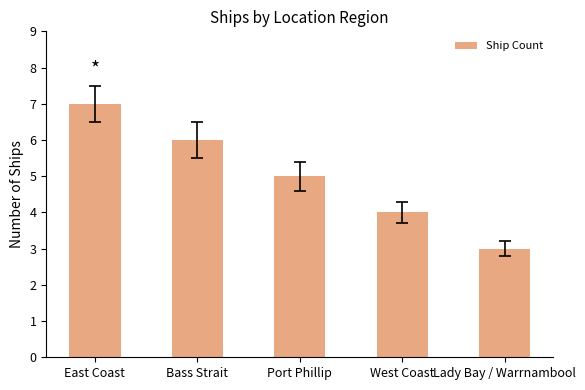

What is the sum of the values at Lady Bay / Warrnambool and West Coast?

7